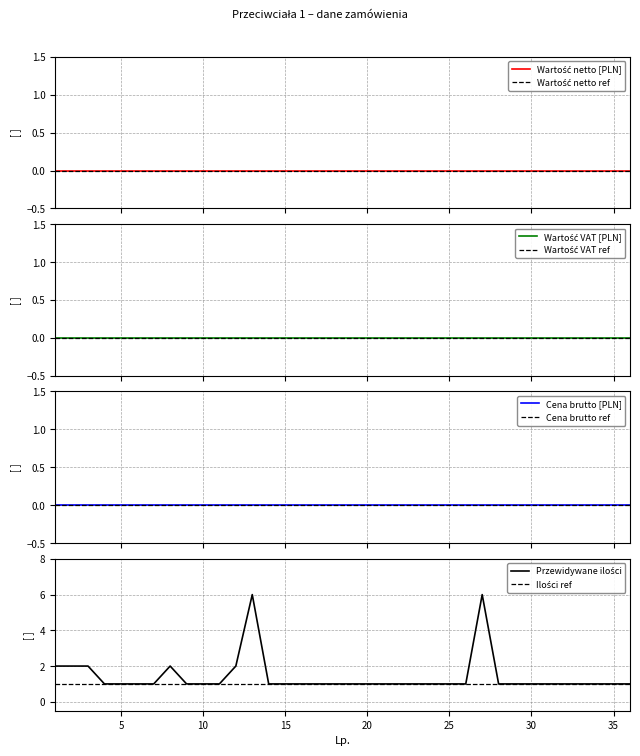

Reading right to left, what are all the values shown in this chart?

Wartość netto [PLN]: 0	0	0	0	0	0	0	0	0	0	0	0	0	0	0	0	0	0	0	0	0	0	0	0	0	0	0	0	0	0	0	0	0	0	0	0
Wartość VAT [PLN]: 0	0	0	0	0	0	0	0	0	0	0	0	0	0	0	0	0	0	0	0	0	0	0	0	0	0	0	0	0	0	0	0	0	0	0	0
Cena brutto [PLN]: 0	0	0	0	0	0	0	0	0	0	0	0	0	0	0	0	0	0	0	0	0	0	0	0	0	0	0	0	0	0	0	0	0	0	0	0
Przewidywane ilości: 1	1	1	1	1	1	1	1	1	6	1	1	1	1	1	1	1	1	1	1	1	1	1	6	2	1	1	1	2	1	1	1	1	2	2	2